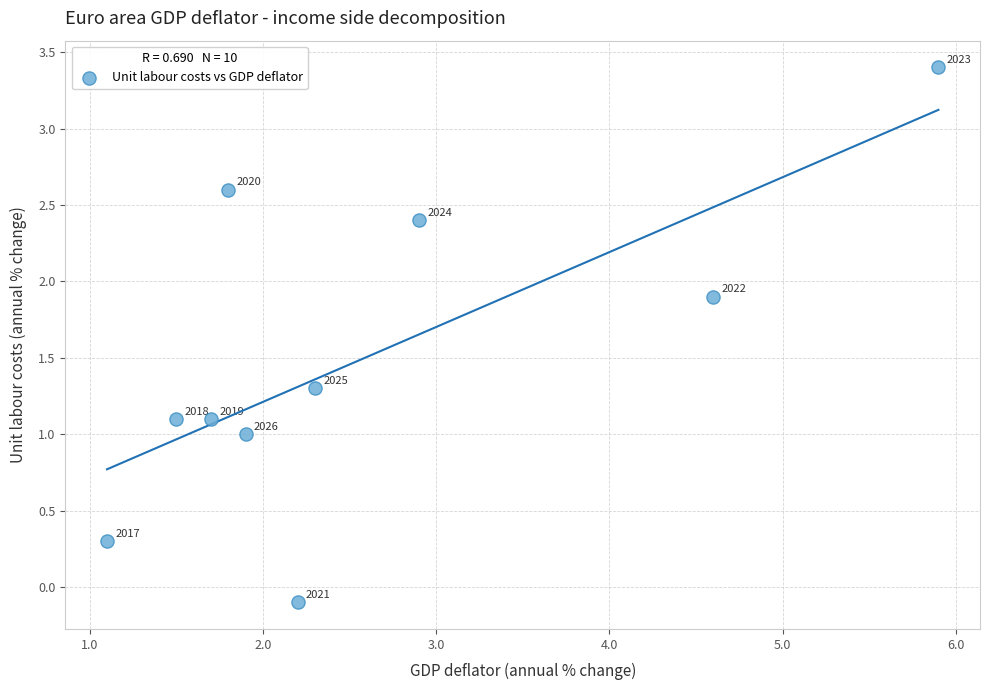

What Y value in the scatter plot is closest to 1?

1.0